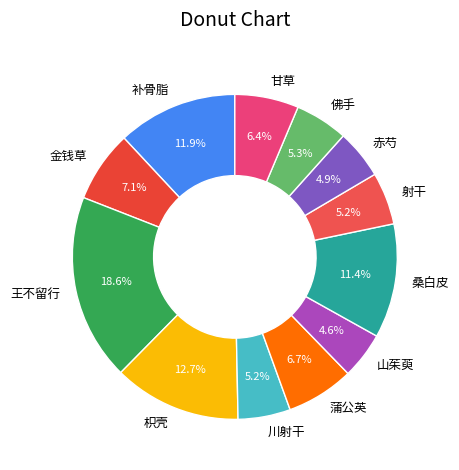

True or false: 桑白皮 accounts for 11% of the total.

True